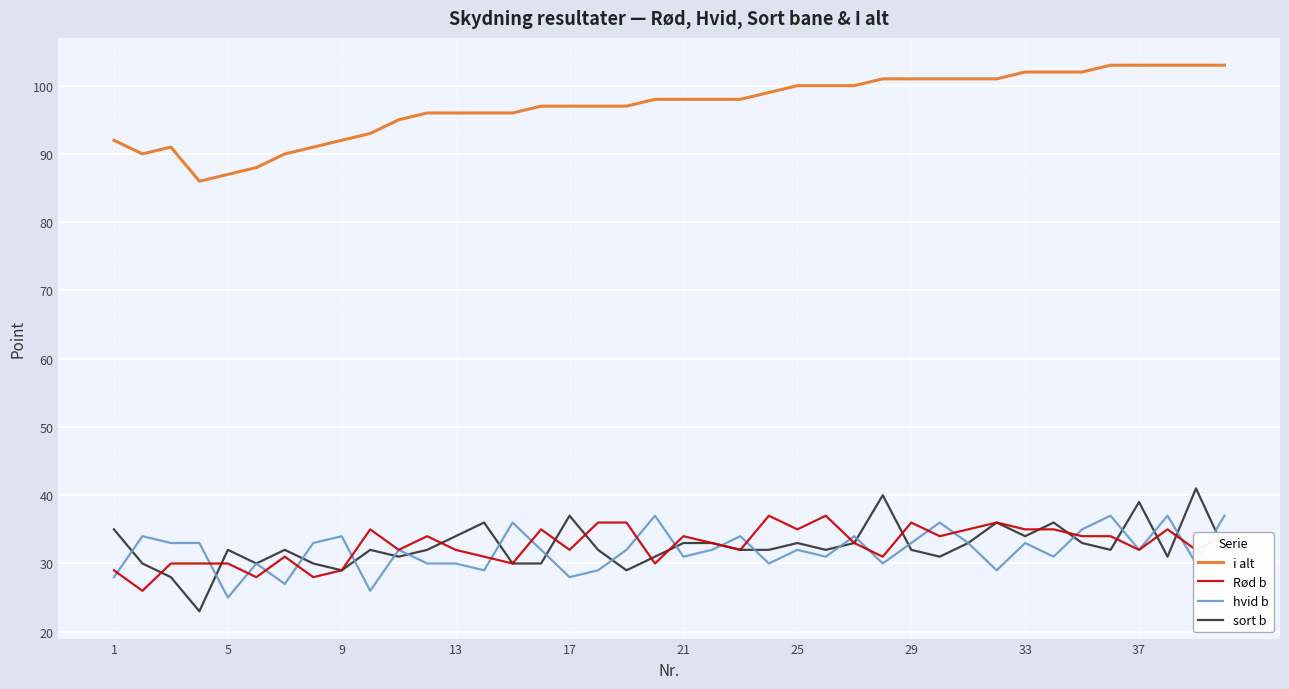

Reading right to left, extract all data points from this chart.

i alt: 103	103	103	103	103	102	102	102	101	101	101	101	101	100	100	100	99	98	98	98	98	97	97	97	97	96	96	96	96	95	93	92	91	90	88	87	86	91	90	92
Rød b: 34	32	35	32	34	34	35	35	36	35	34	36	31	33	37	35	37	32	33	34	30	36	36	32	35	30	31	32	34	32	35	29	28	31	28	30	30	30	26	29
hvid b: 37	30	37	32	37	35	31	33	29	33	36	33	30	34	31	32	30	34	32	31	37	32	29	28	32	36	29	30	30	32	26	34	33	27	30	25	33	33	34	28
sort b: 32	41	31	39	32	33	36	34	36	33	31	32	40	33	32	33	32	32	33	33	31	29	32	37	30	30	36	34	32	31	32	29	30	32	30	32	23	28	30	35